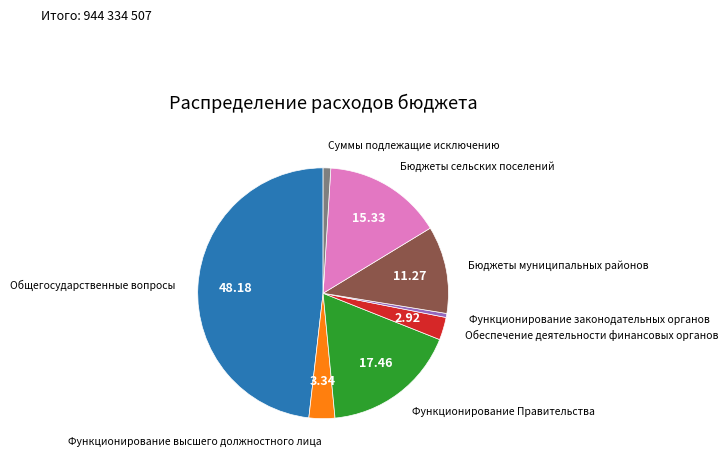

Does any single category account for the majority?

No